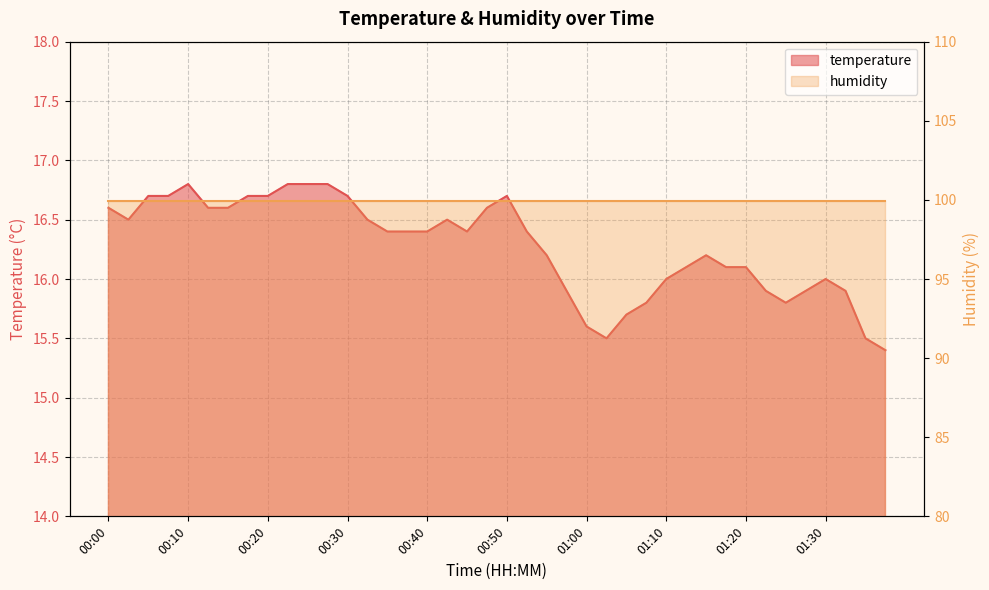

What position from the right is 01:22?

7